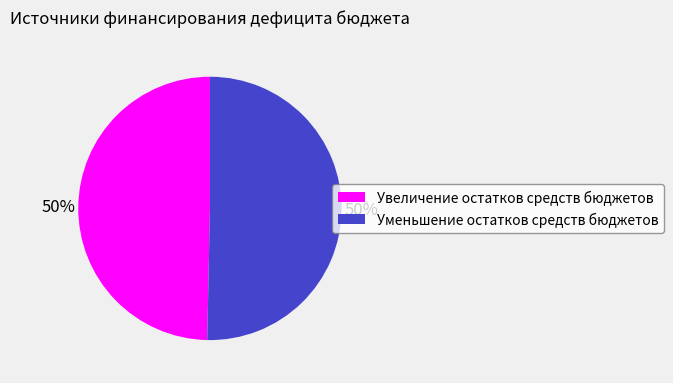

The Уменьшение остатков средств бюджетов slice represents 59% of the pie. True or false?

False